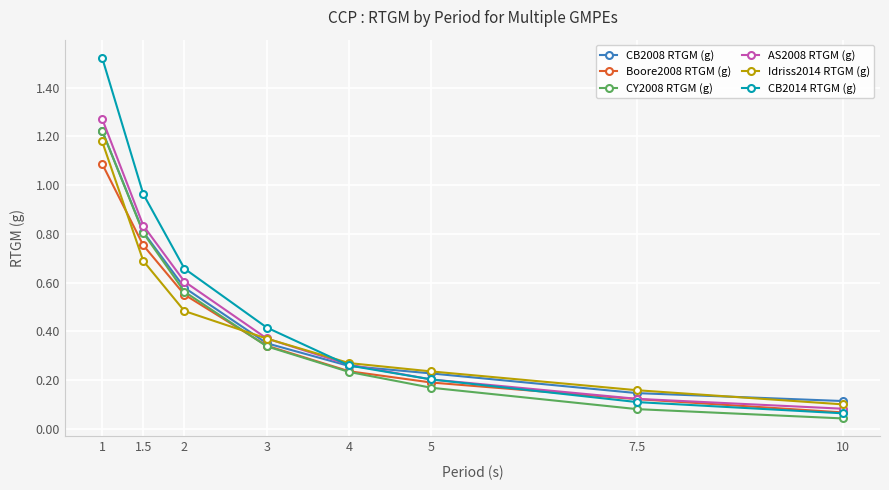

What is the total value across all series at 2?

3.4